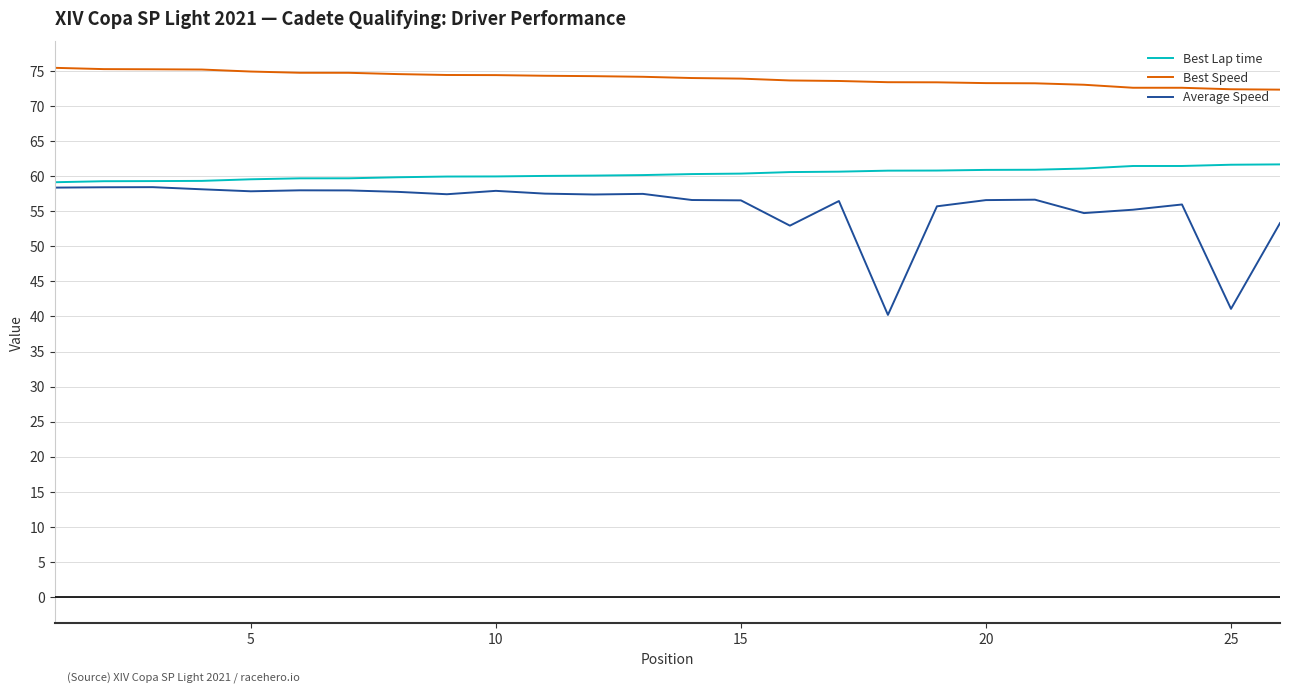

Which series has the largest range (max minus min)?

Average Speed